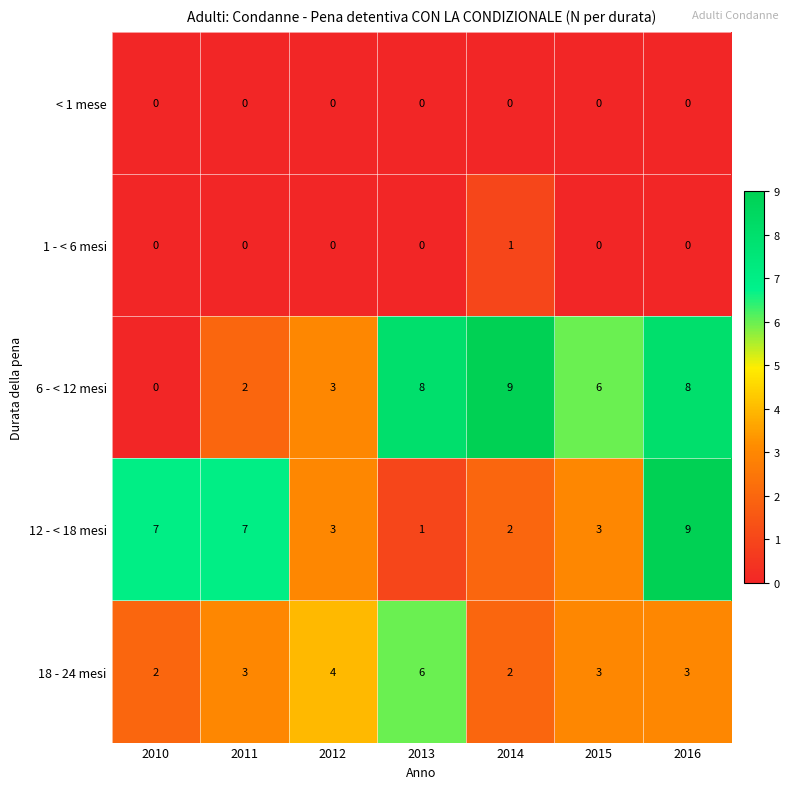

Which category has the highest value in the 6 - < 12 mesi series?

2014